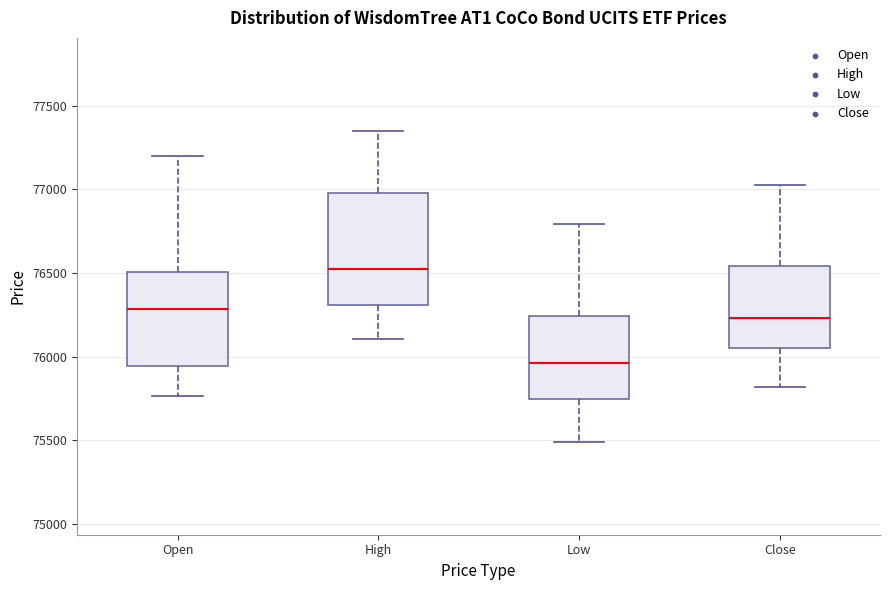

Which box is the tallest, from its lower edge to its upper edge?

High